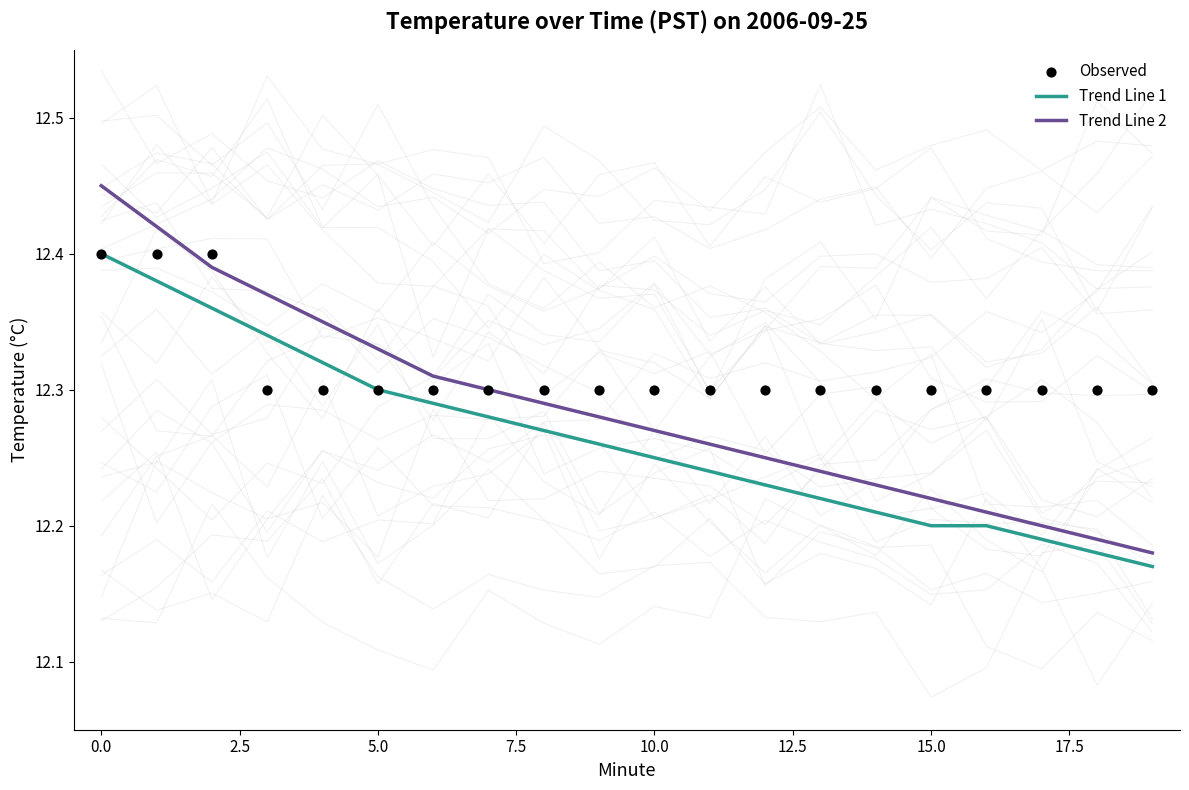

At how many categories does at least one series exceed 12?

20